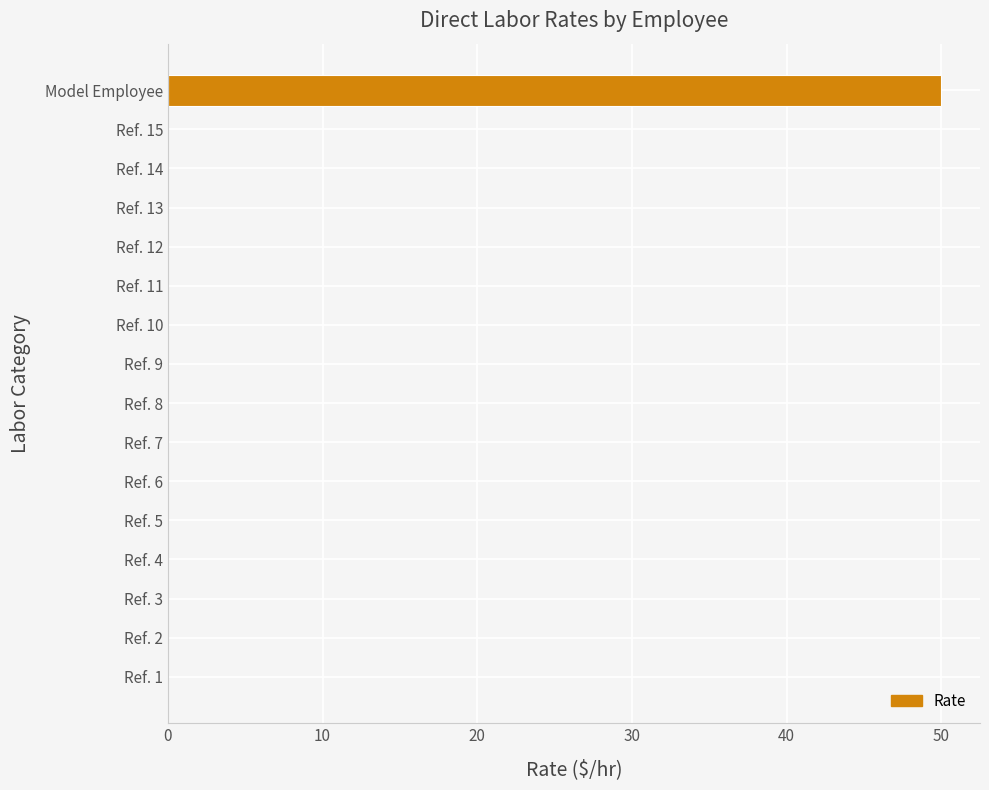

What is the change in value from Ref. 5 to Model Employee?

+50